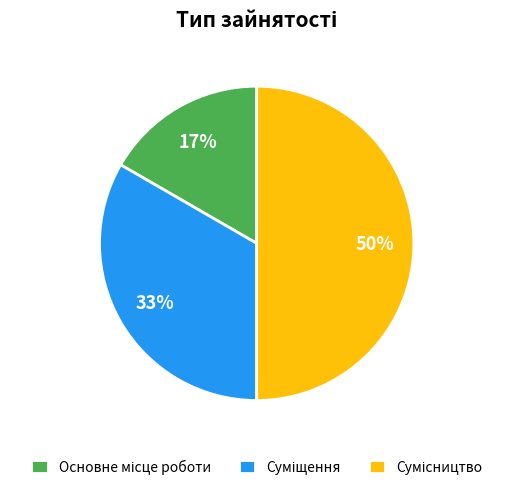

To the nearest percent, what is the average slice percentage?

33%